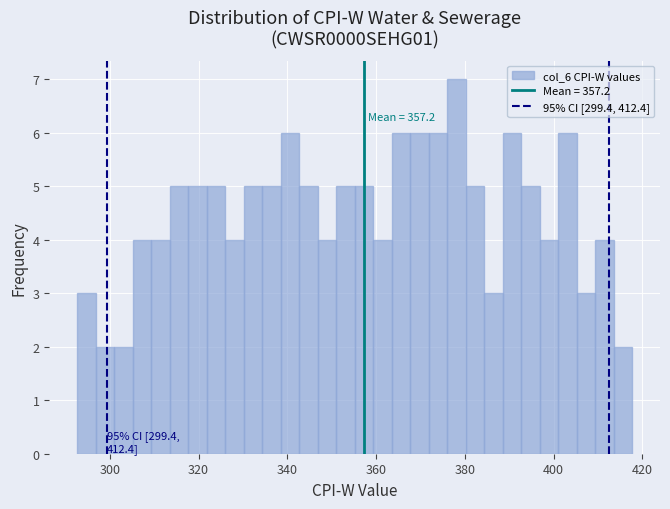

Around what value on the x-axis is the tallest bar? Give the approximate position of its centre, as read against the axis.

378